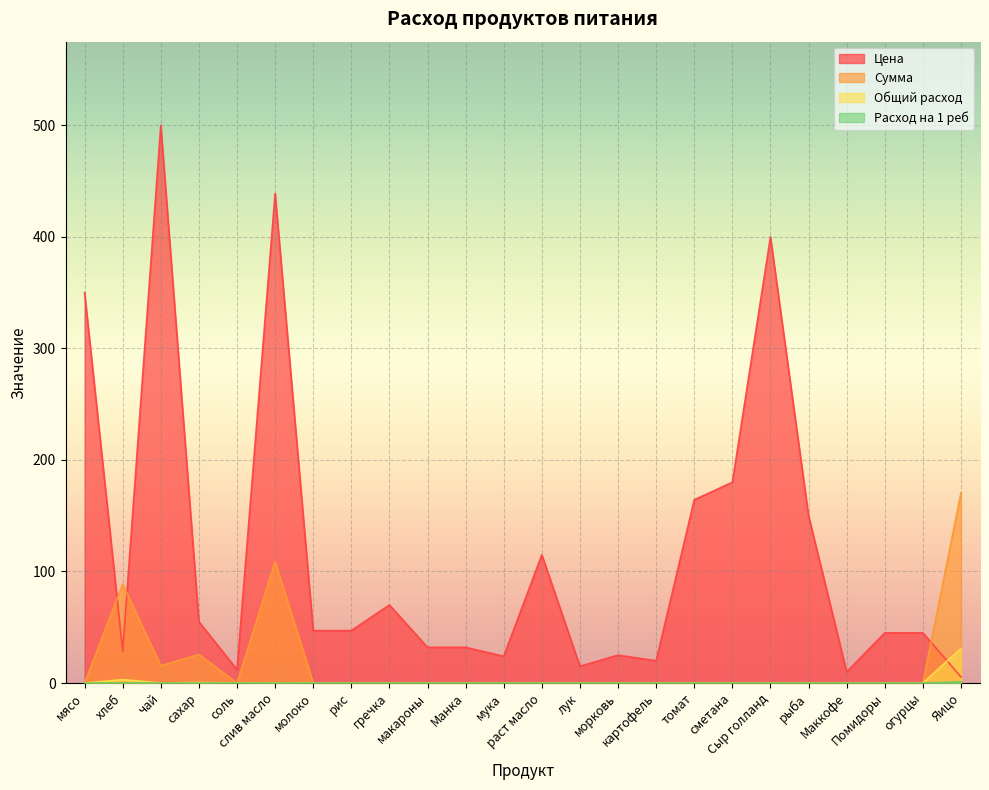

Which series has the widest spread of values?

Цена